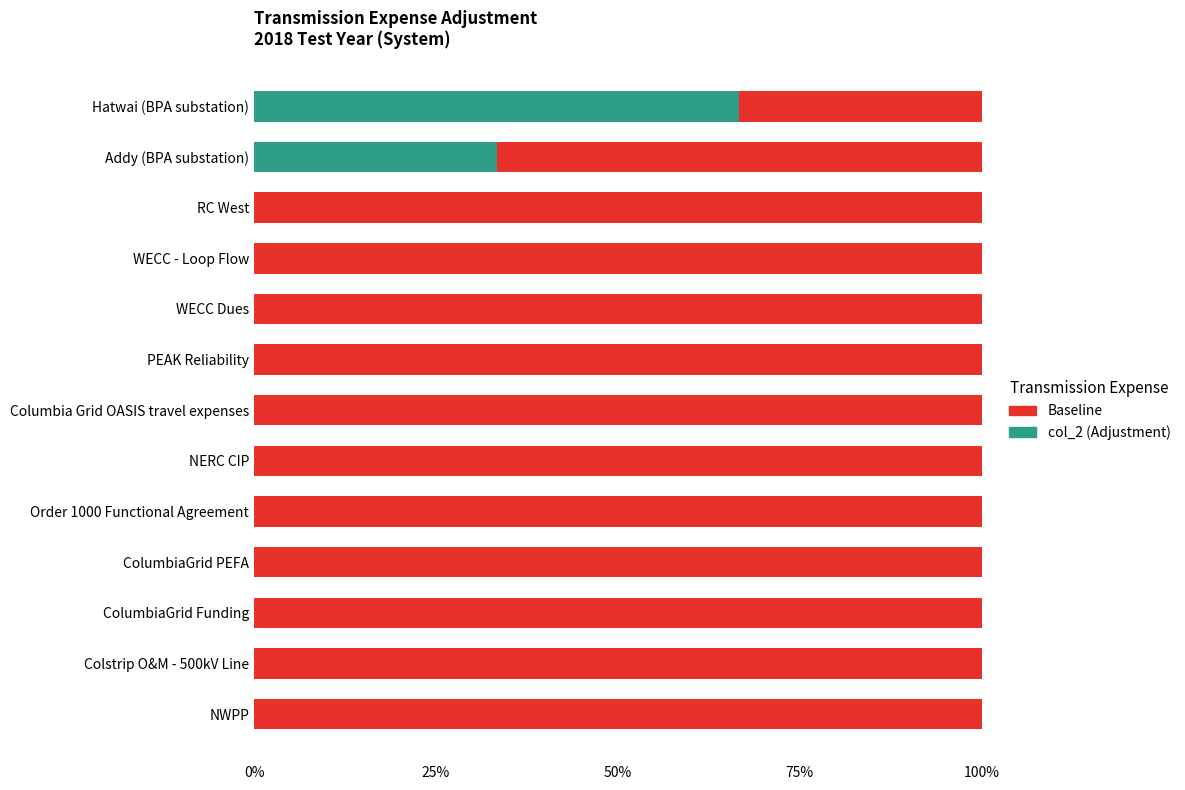

What is the sum of the col_2 (Adjustment) values at WECC - Loop Flow and Addy (BPA substation)?

33.3